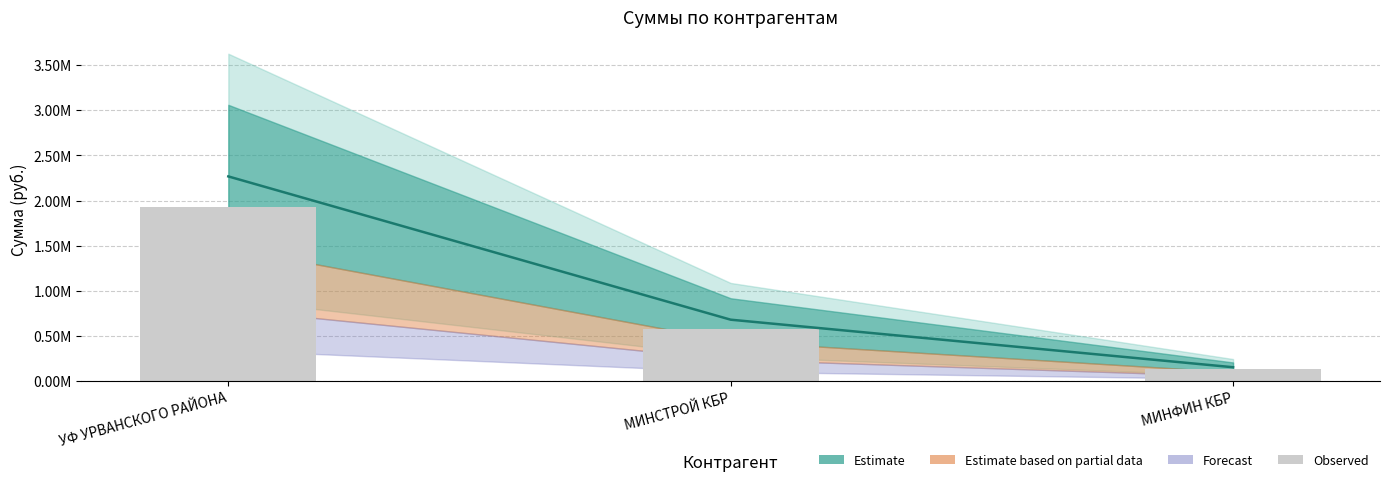

What is the label of the 3rd bar from the left?

МИНФИН КБР